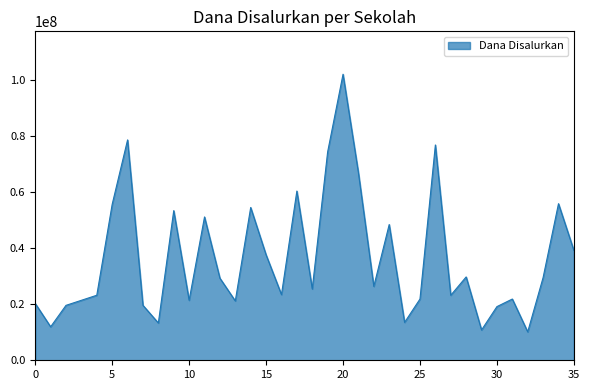

What is the minimum value shown in the chart?

10125000